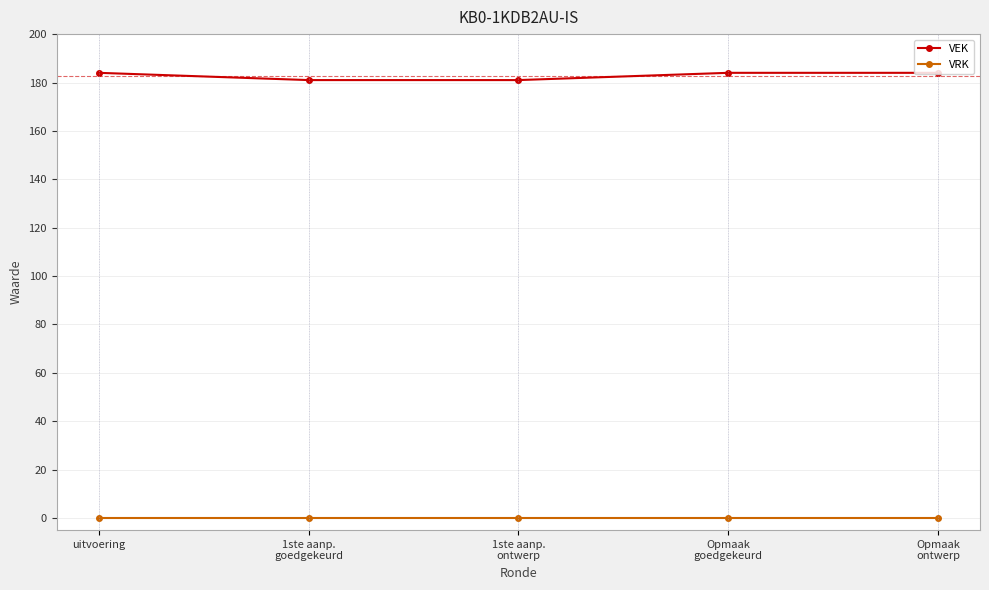

Reading left to right, extract all data points from this chart.

VEK: uitvoering=184	1ste aanp.
goedgekeurd=181	1ste aanp.
ontwerp=181	Opmaak
goedgekeurd=184	Opmaak
ontwerp=184
VRK: uitvoering=0	1ste aanp.
goedgekeurd=0	1ste aanp.
ontwerp=0	Opmaak
goedgekeurd=0	Opmaak
ontwerp=0